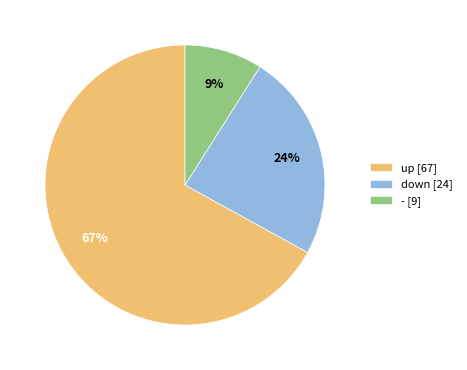

Do down and up together represent more than half of the pie?

Yes